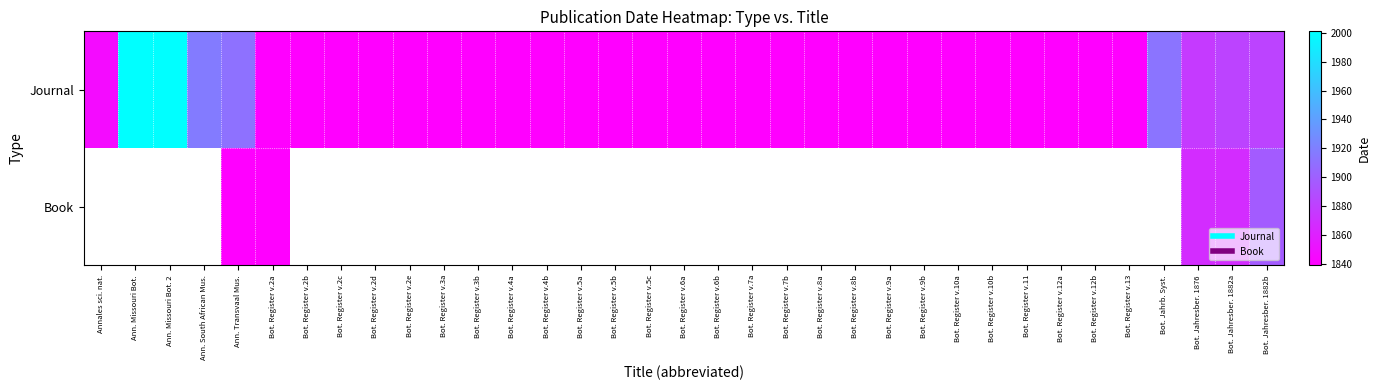

Is it true that Book equals 1867.0 at Bot. Jahresber. 1876?

True